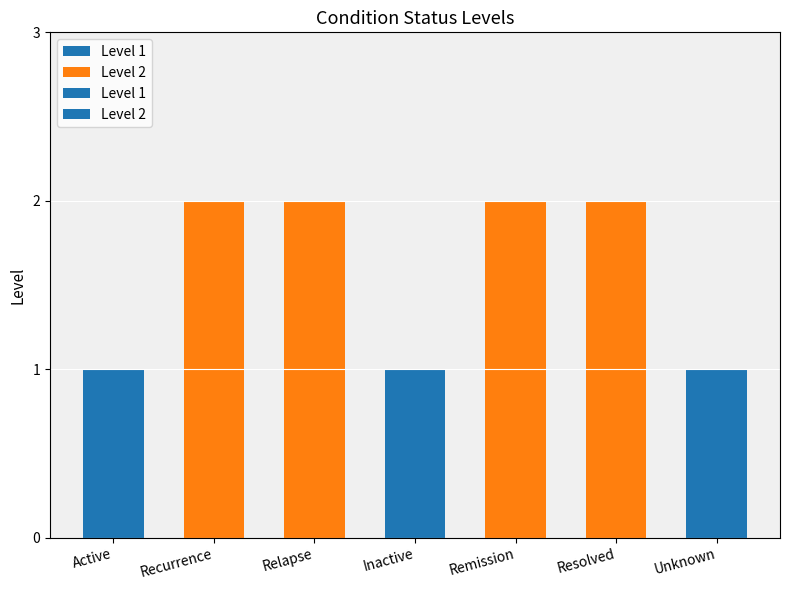

Rank the categories by value from lowest to highest.

Active, Inactive, Unknown, Recurrence, Relapse, Remission, Resolved